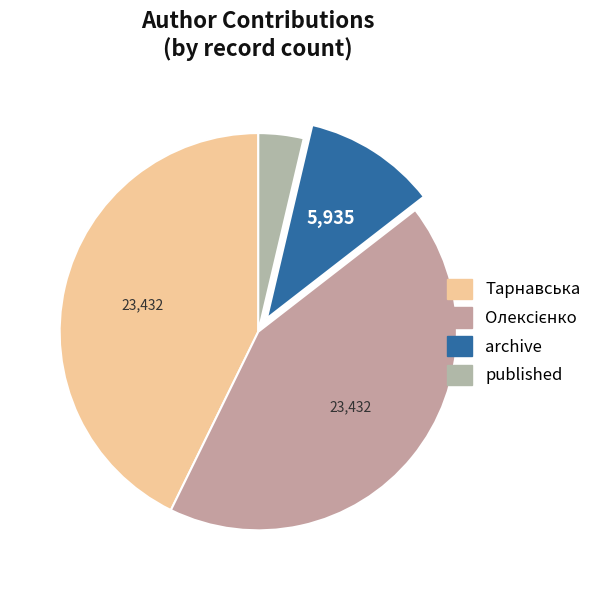

What is the largest slice in the pie chart?

Тарнавська